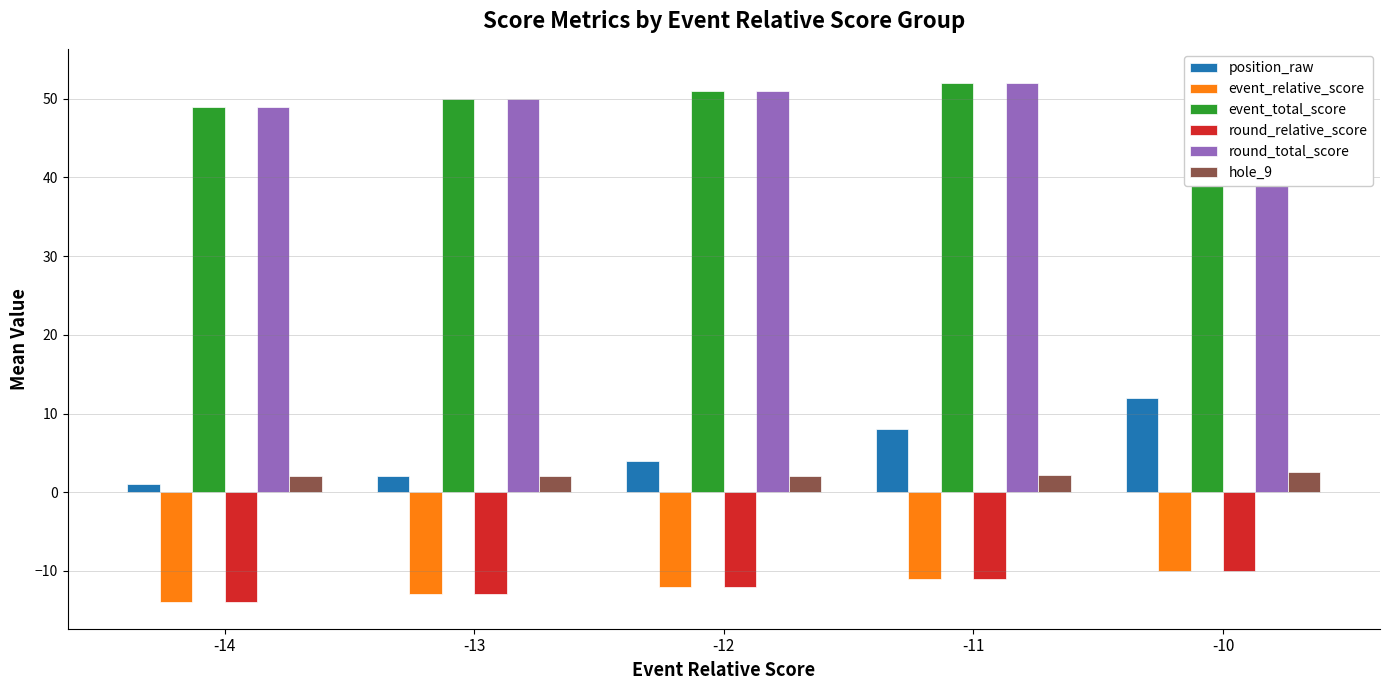

What are all the series names shown in the legend?

position_raw, event_relative_score, event_total_score, round_relative_score, round_total_score, hole_9